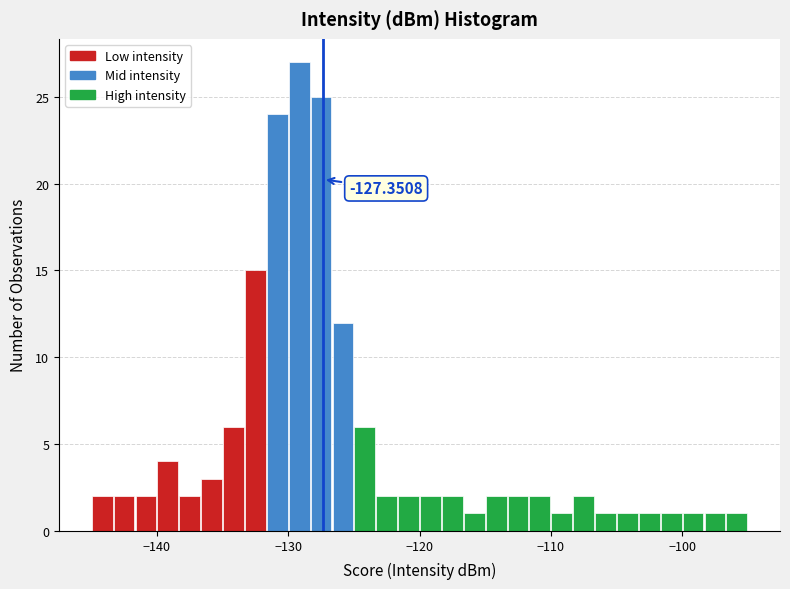

Read against the x-axis, roughly where is the centre of the tallest bar?

-129